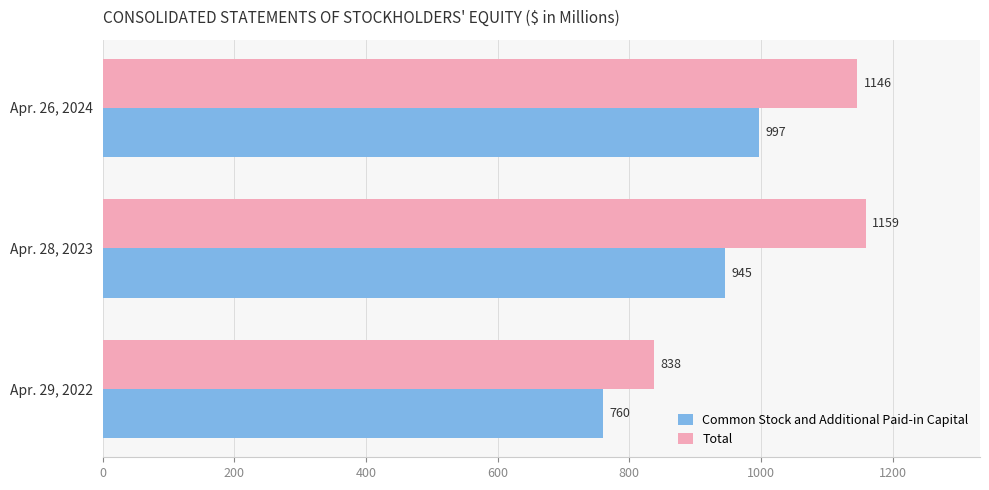

Is the value of Common Stock and Additional Paid-in Capital at Apr. 26, 2024 greater than the value of Total at Apr. 28, 2023?

No